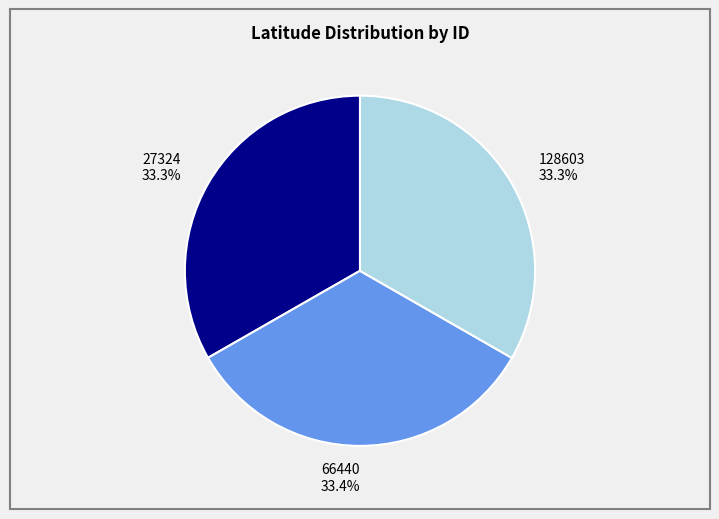

Does 128603 account for over 50% of the chart?

No